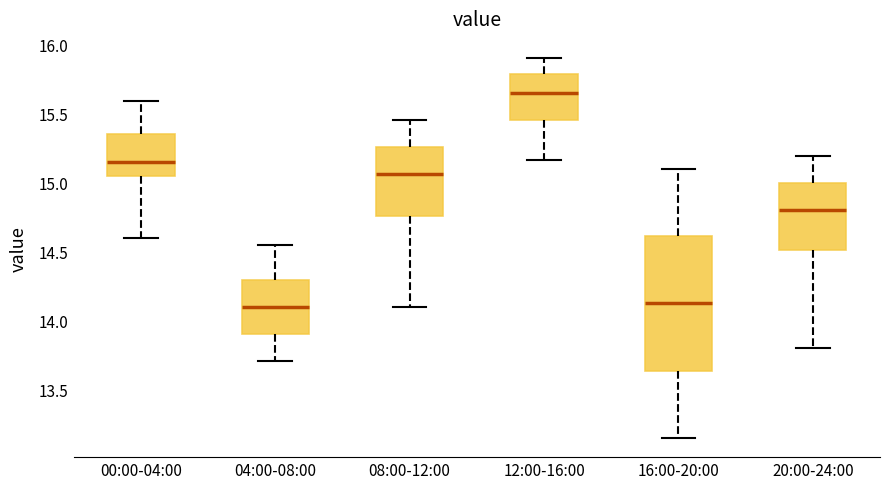

Which box's median line is the highest?

12:00-16:00